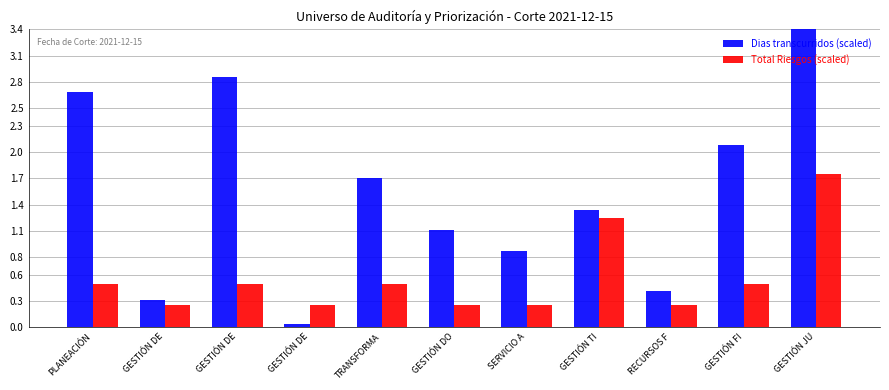

What is the sum of all Dias transcurridos (scaled) values?

16.8